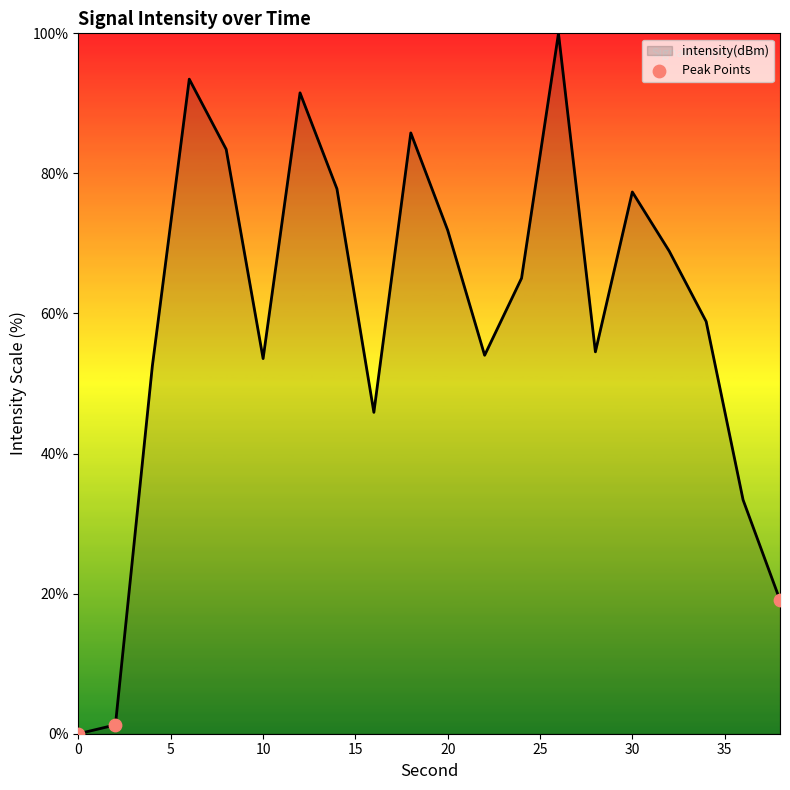

What is the difference between the maximum and minimum values?

100.0